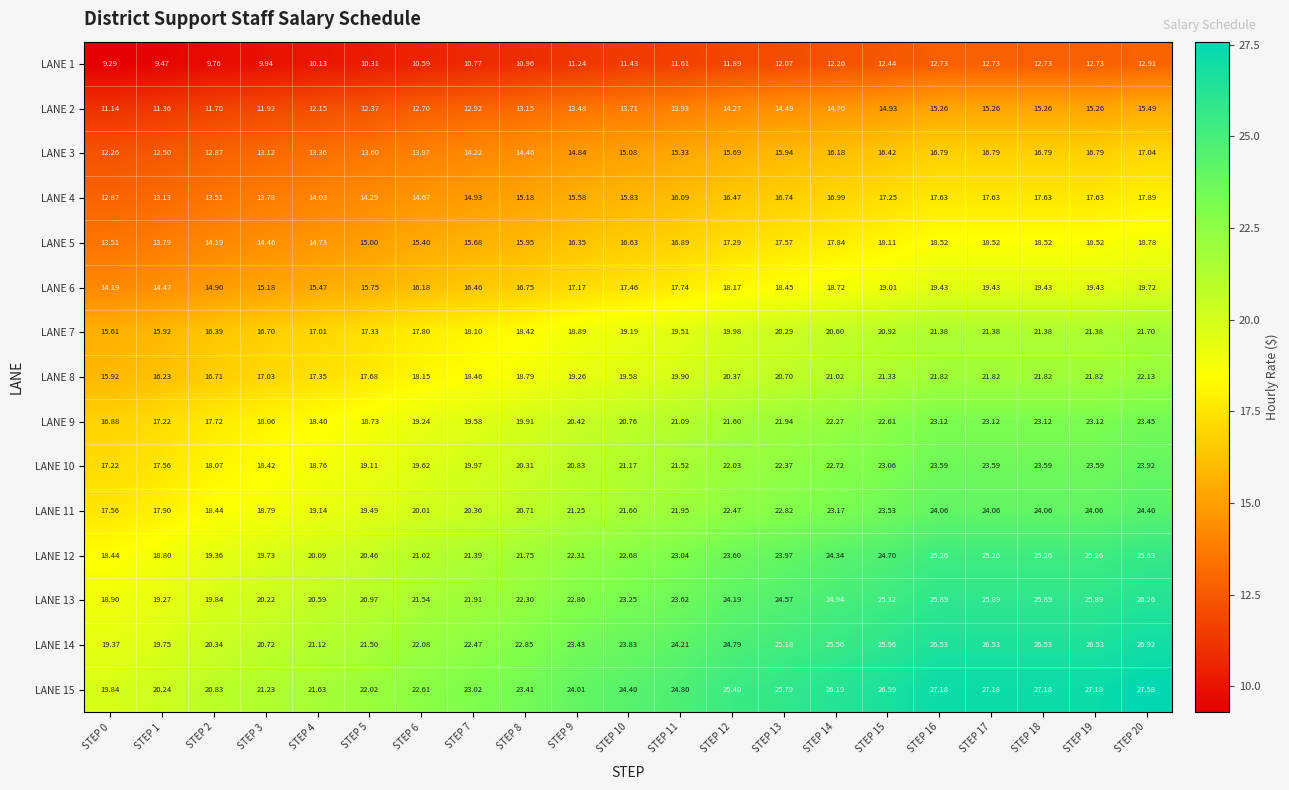

What is the spread (max minus min) of values at STEP 4?

11.5